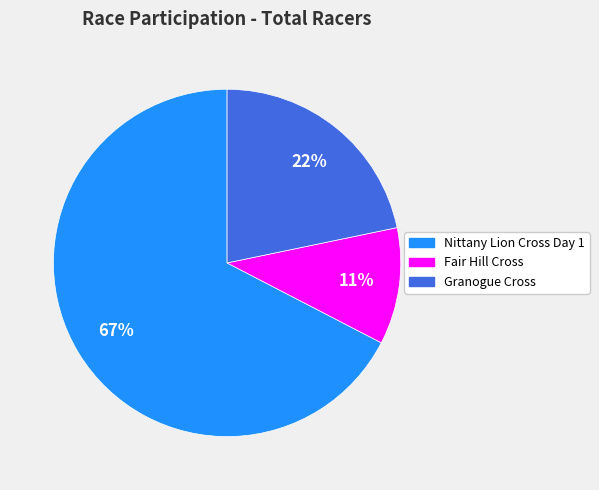

Is Fair Hill Cross the majority of the pie?

No